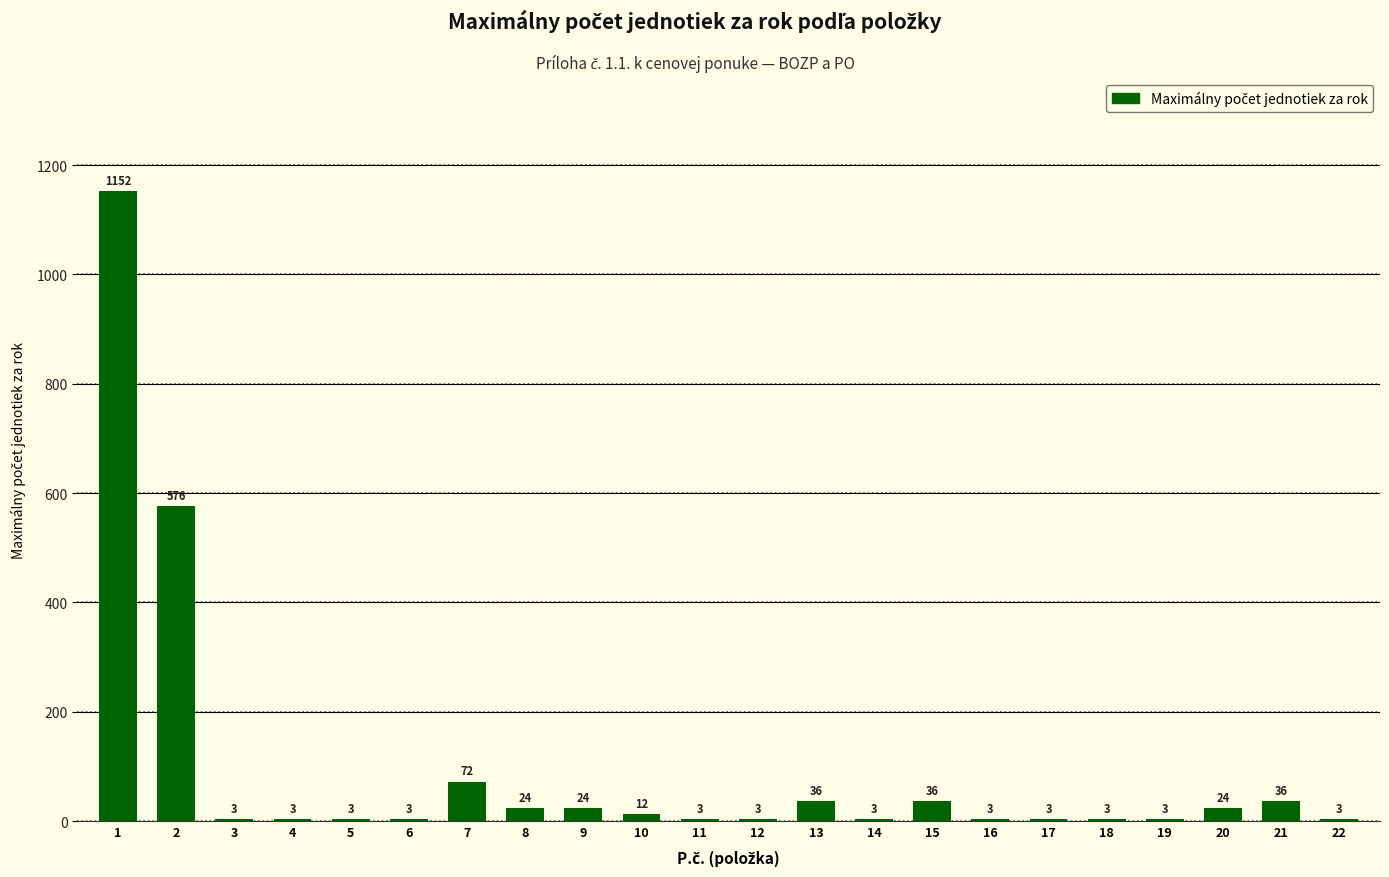

What is the change in value from 7 to 18?

-69